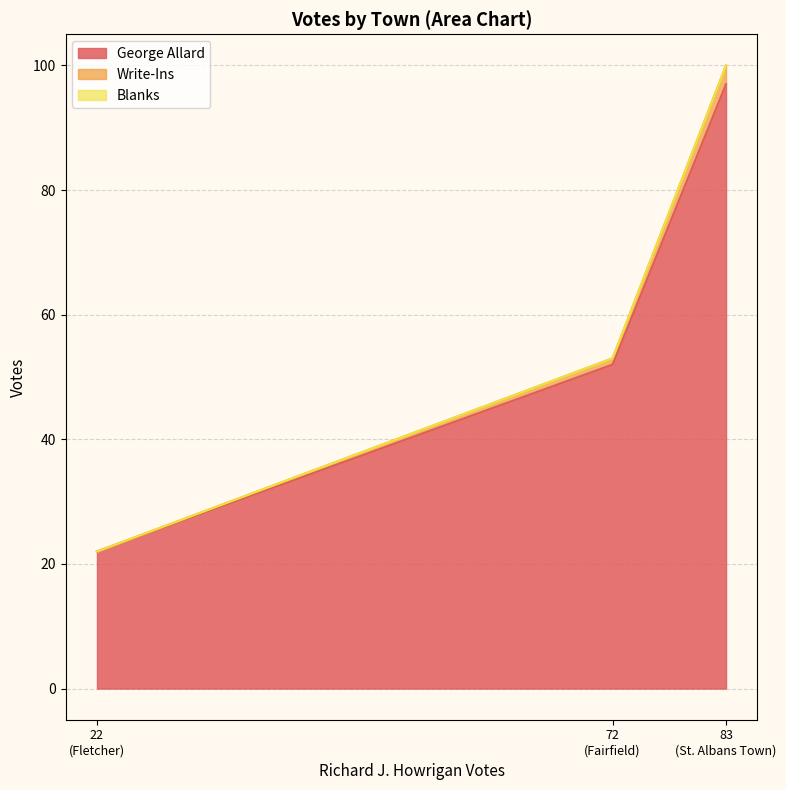

Which category has the lowest value across all series?

Fletcher